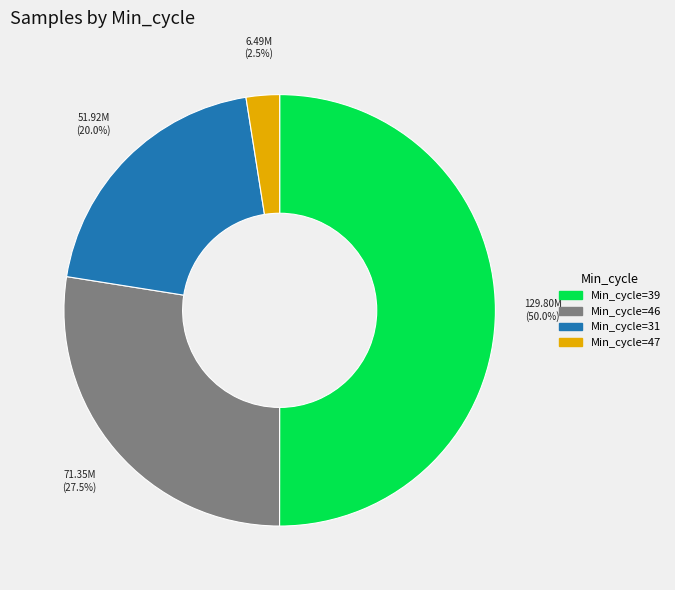

Which has a higher value, Min_cycle=46 or Min_cycle=47?

Min_cycle=46